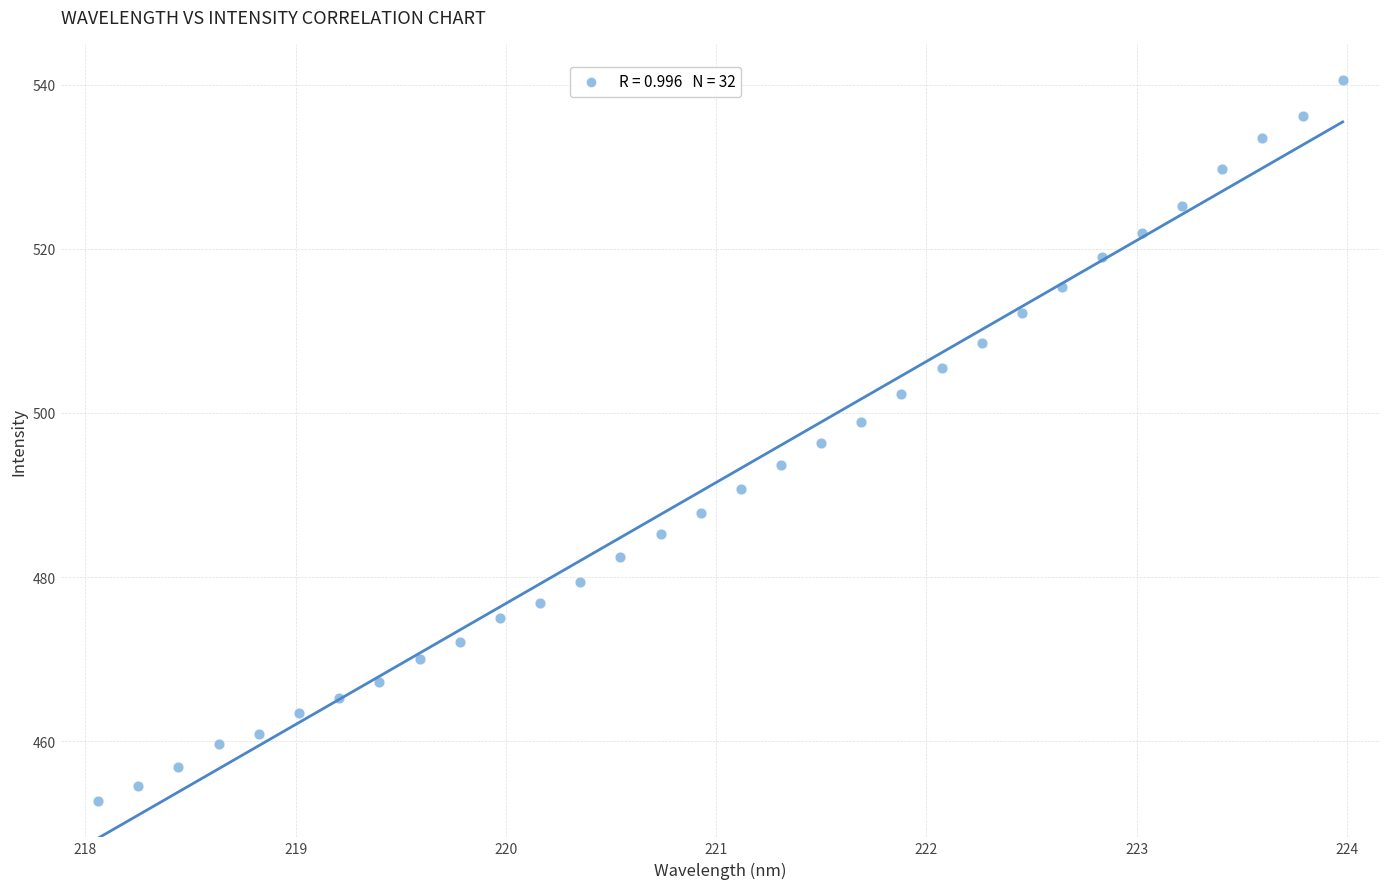

What is the range of X values (max minus min)?

5.9